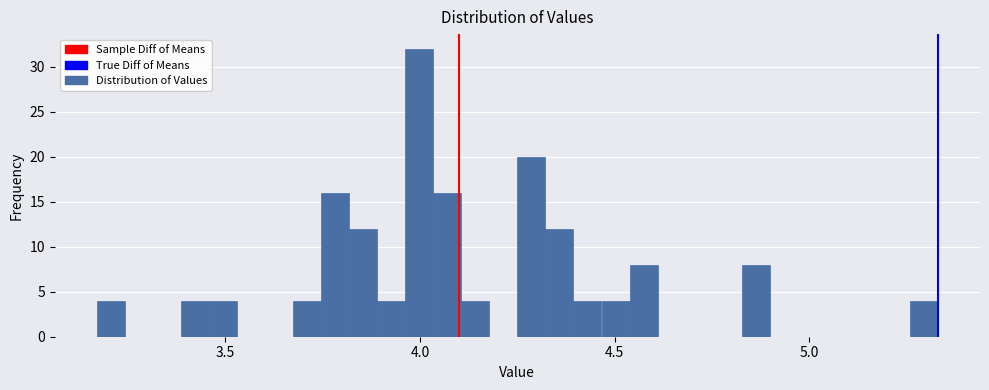

Read against the x-axis, roughly where is the centre of the tallest bar?

4.00